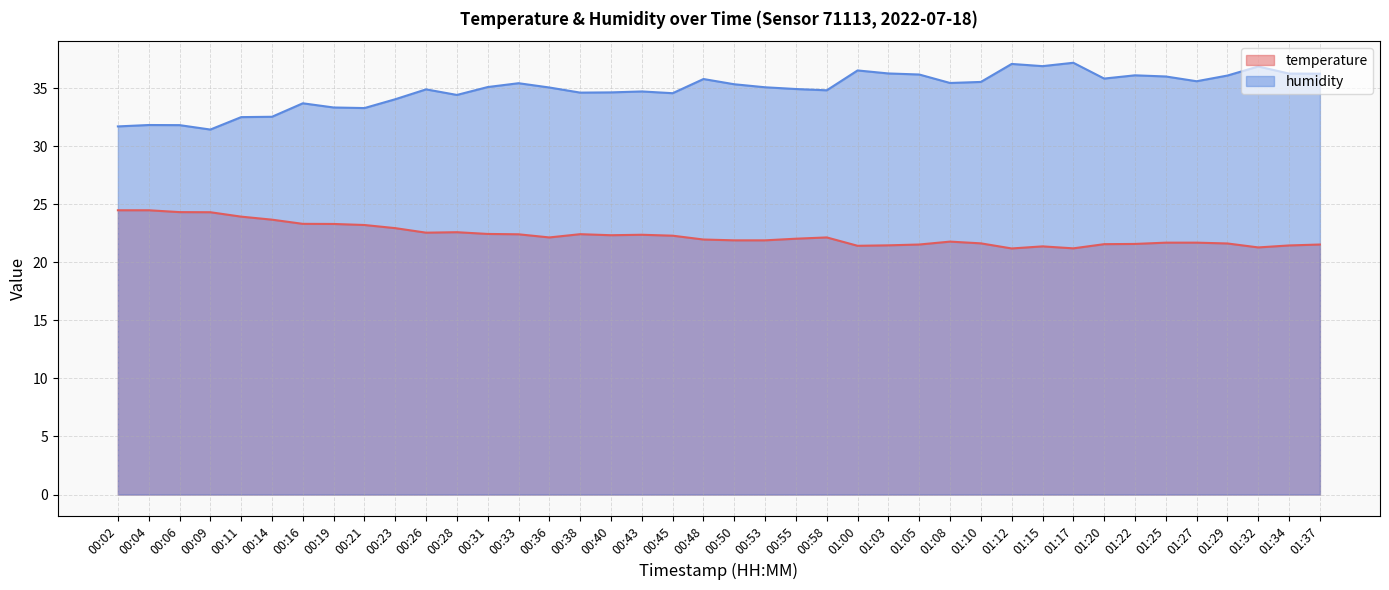

Rank the series by their maximum value, from highest to lowest.

humidity, temperature